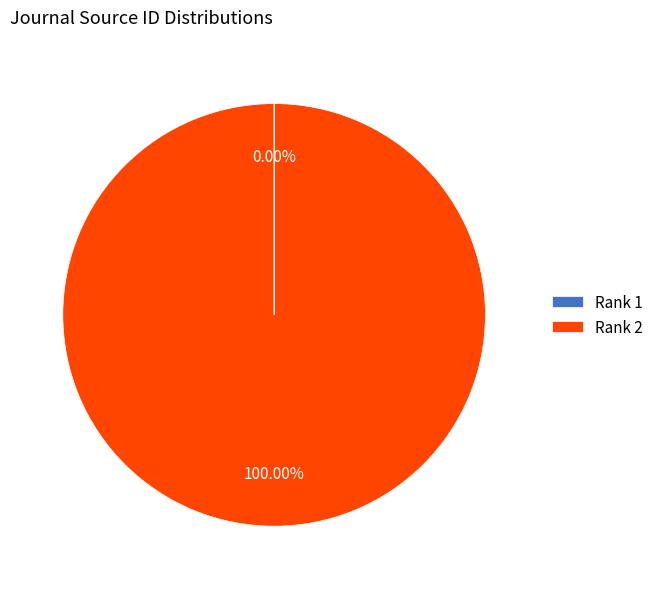

Which slice is the largest?

Rank 2